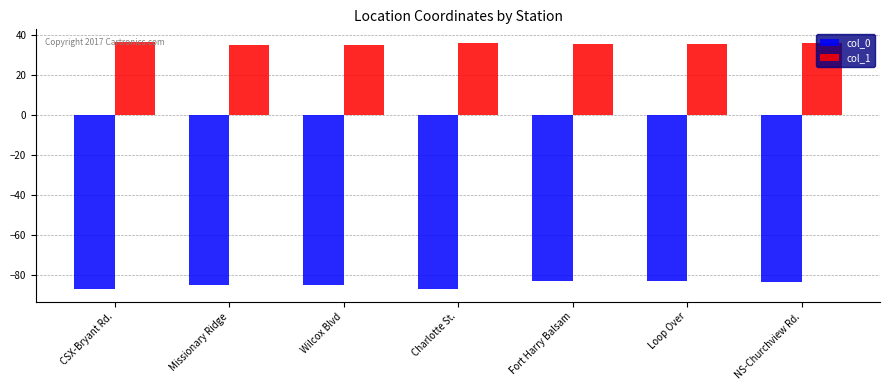

At Wilcox Blvd, list the series in order from smallest to largest.

col_0, col_1